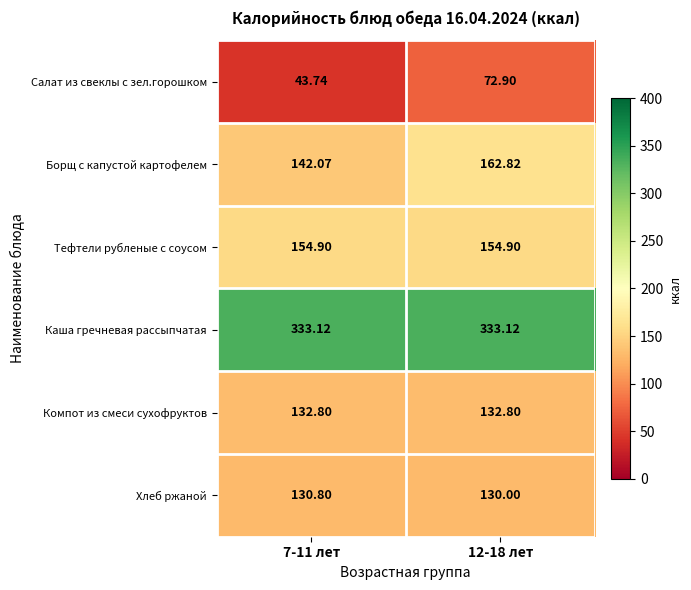

At how many categories does at least one series exceed 123?

2